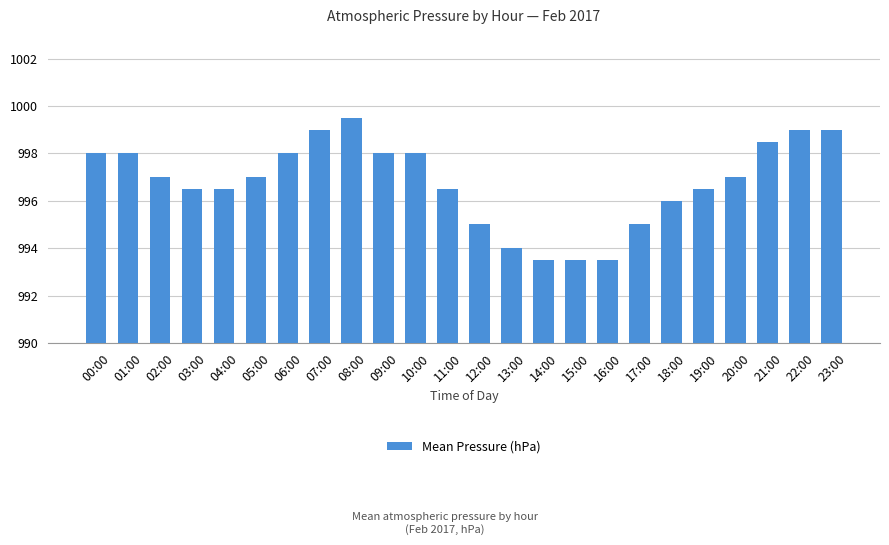

What is the average value?

996.8